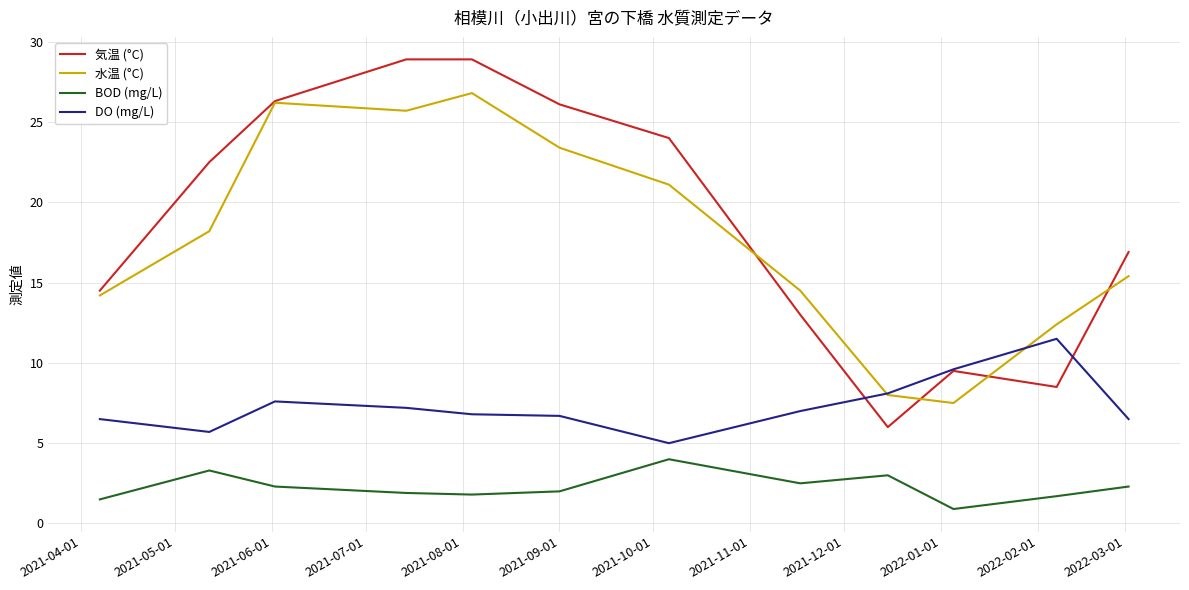

What is the difference between the maximum and minimum values in the 気温 (°C) series?

22.9